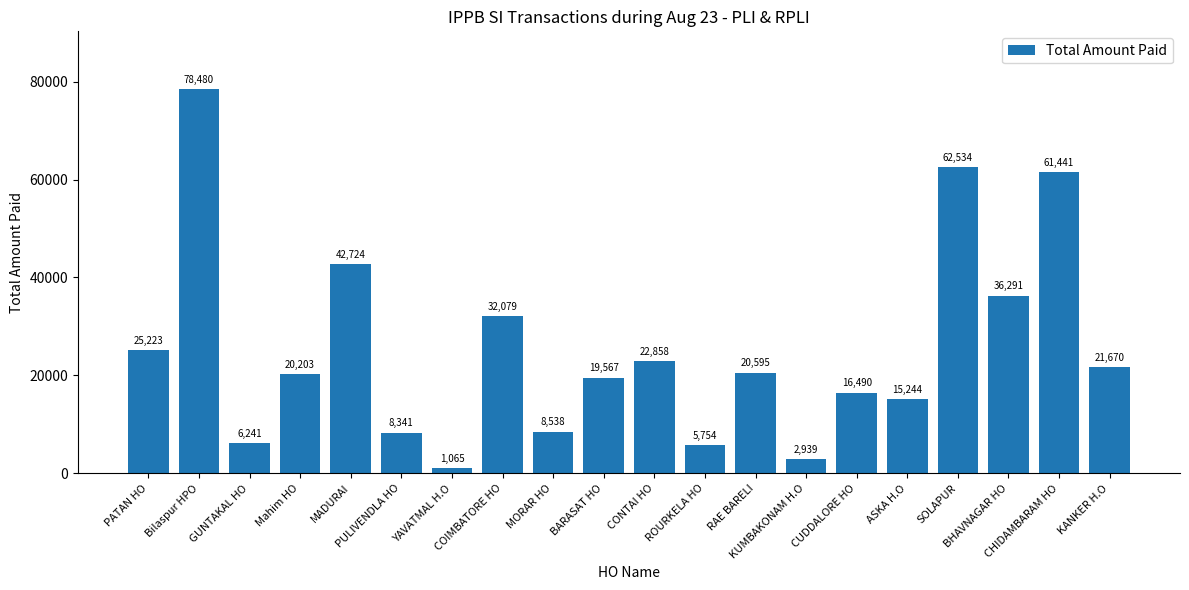

How many bars are there in total?

20